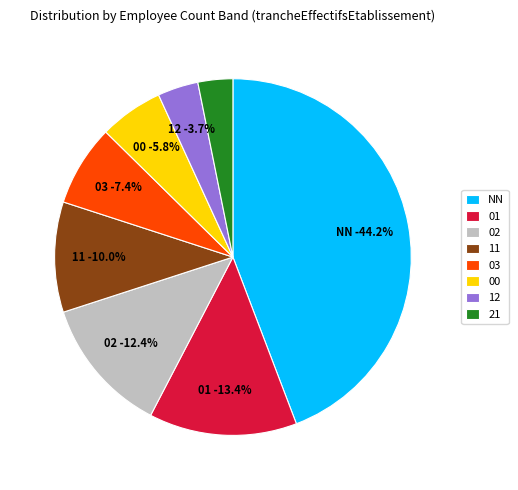

Count the number of slices in the pie.

8